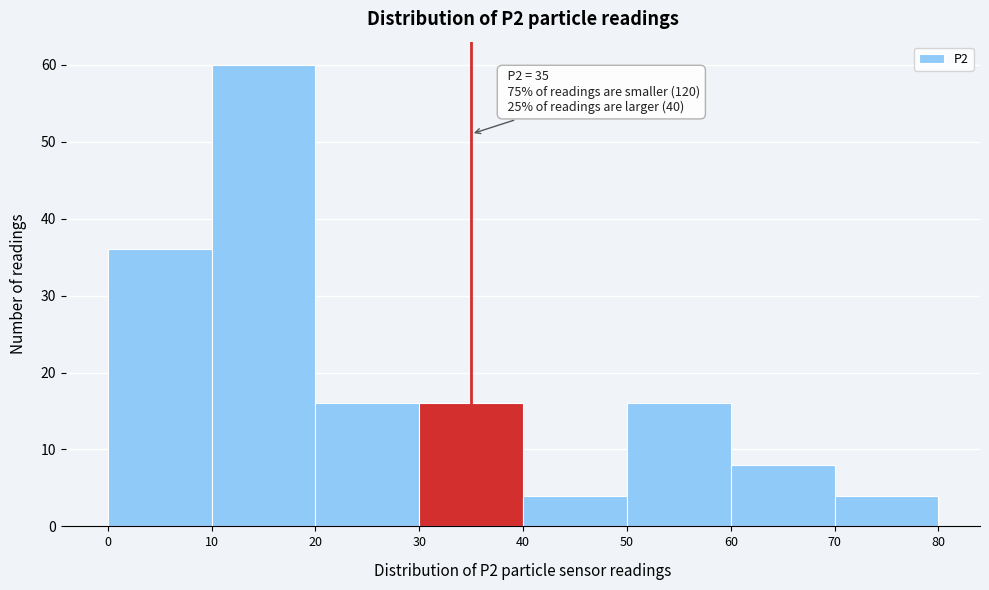

Which range on the x-axis has the tallest bar?

10 to 20